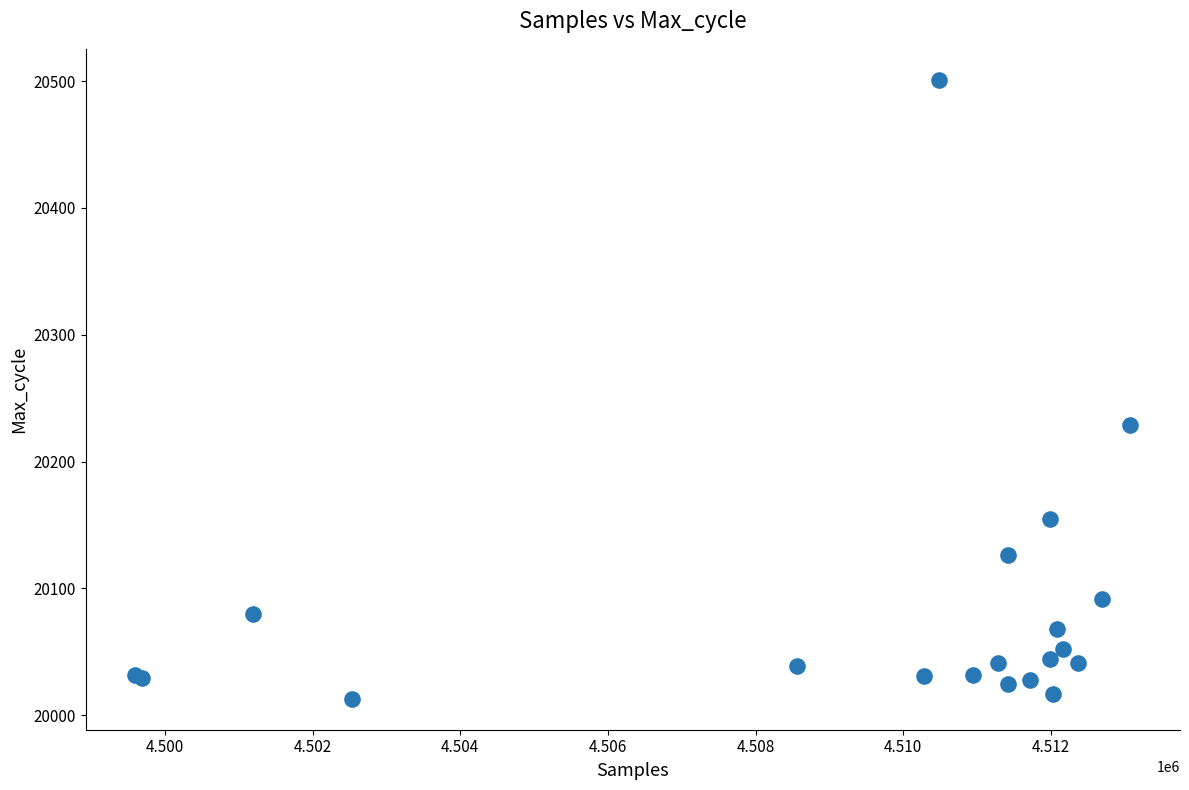

What Y value in the scatter plot is closest to 20257?

20229